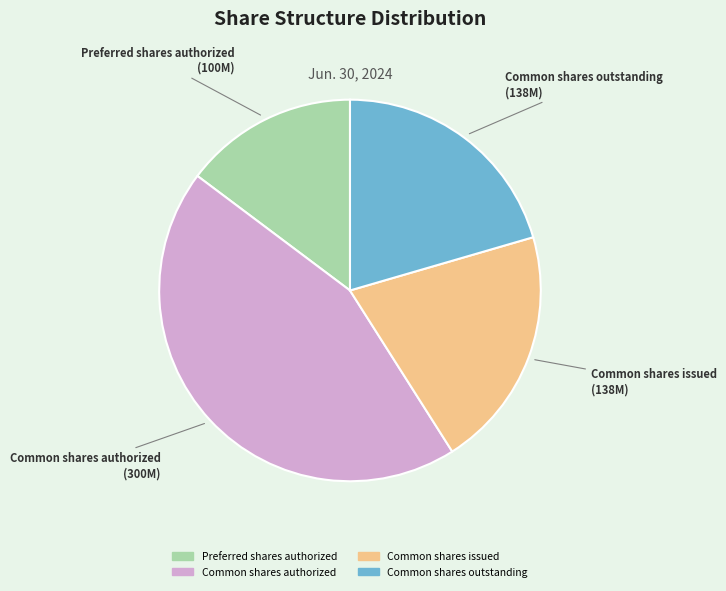

Between Common shares authorized and Common shares issued, which is larger?

Common shares authorized